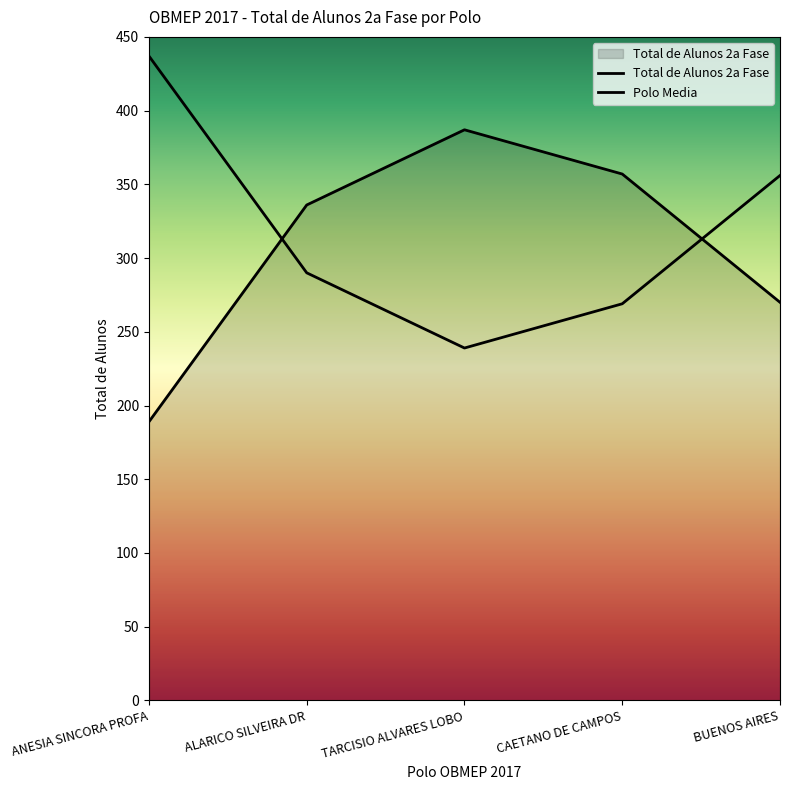

Is it true that the value at TARCISIO ALVARES LOBO is 387?

True